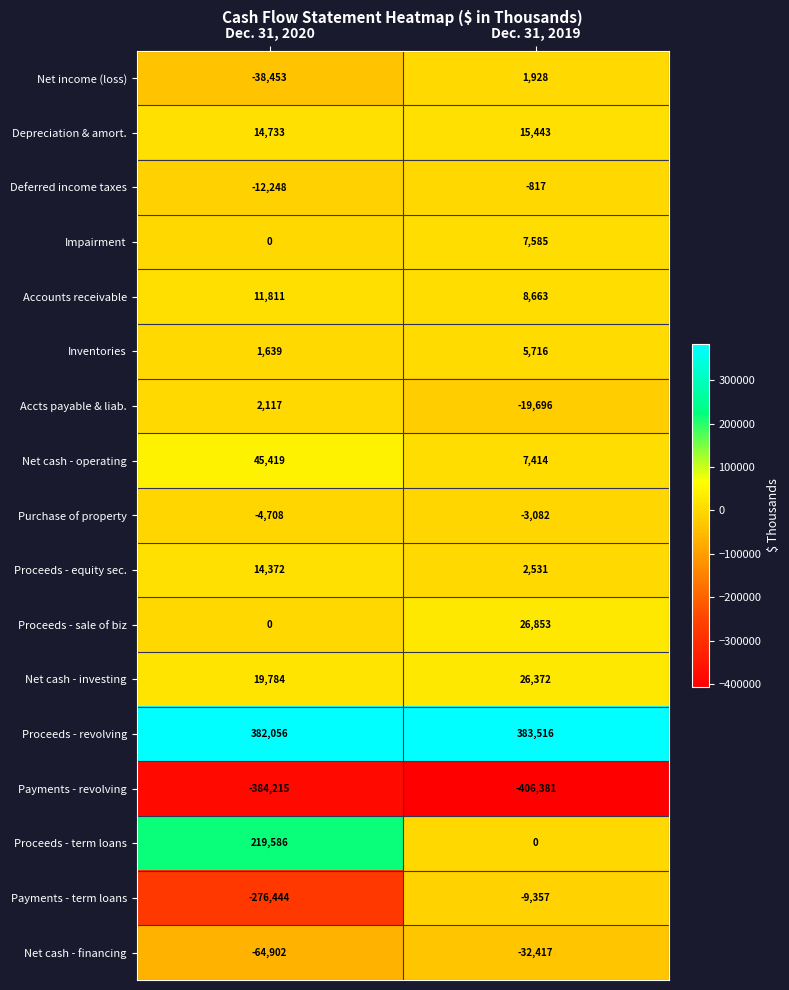

What value does the Net cash - operating series have at Dec. 31, 2019, to the nearest 50?

7400